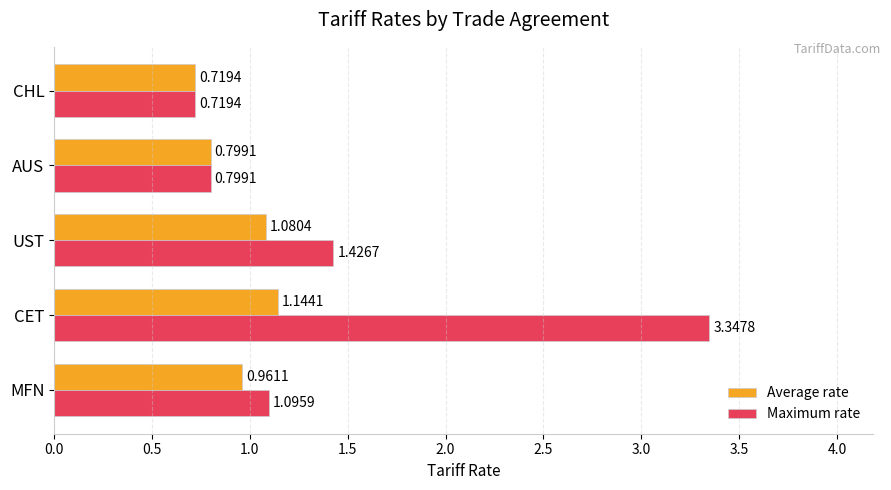

At which label is Average rate closest to 0?

CHL